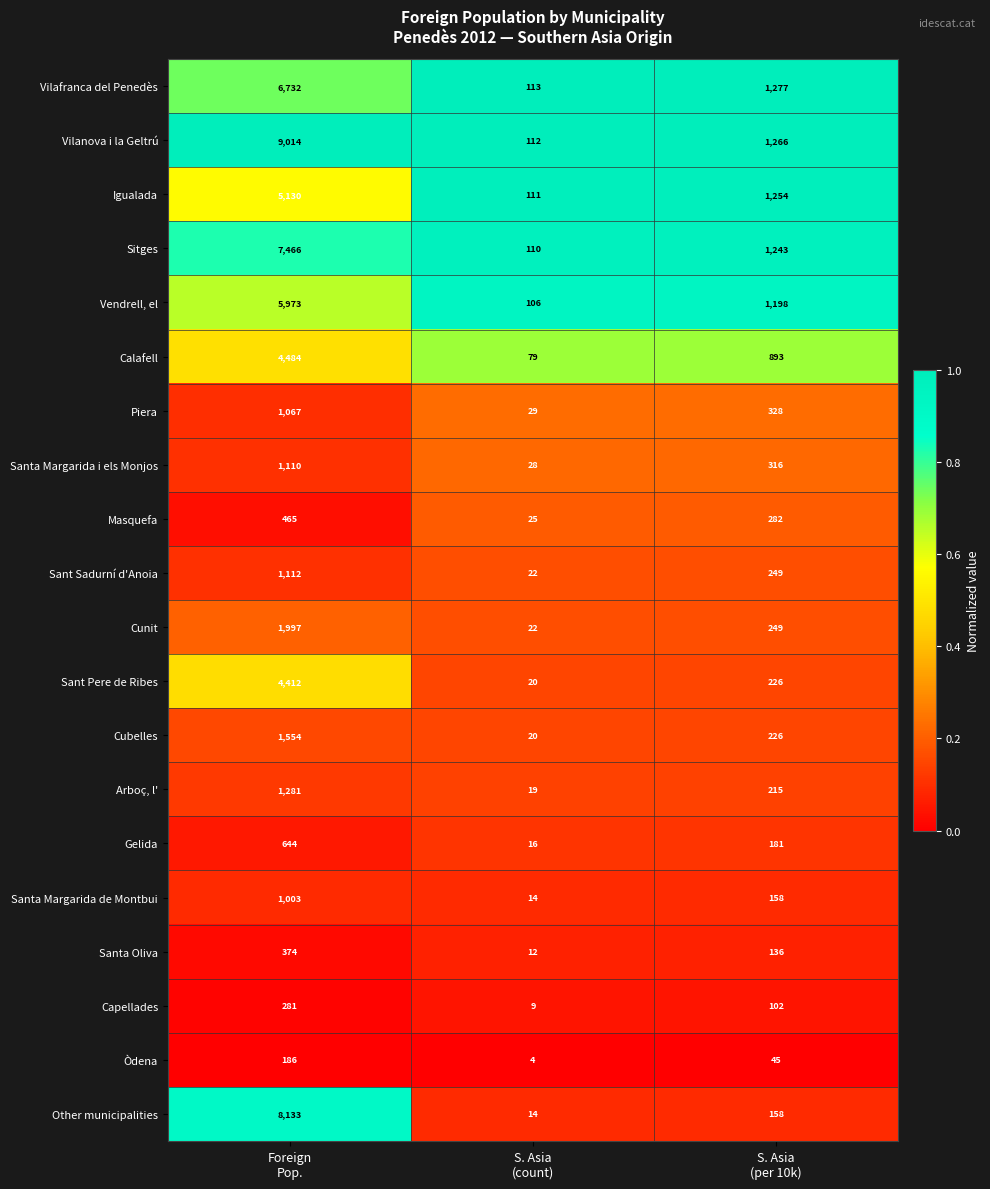

Which series has the largest range (max minus min)?

Vilanova i la Geltrú